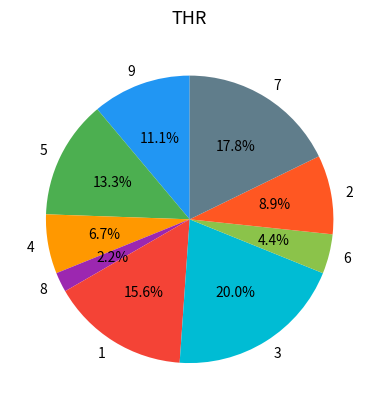

Is it true that 2 is 9% of the pie?

True